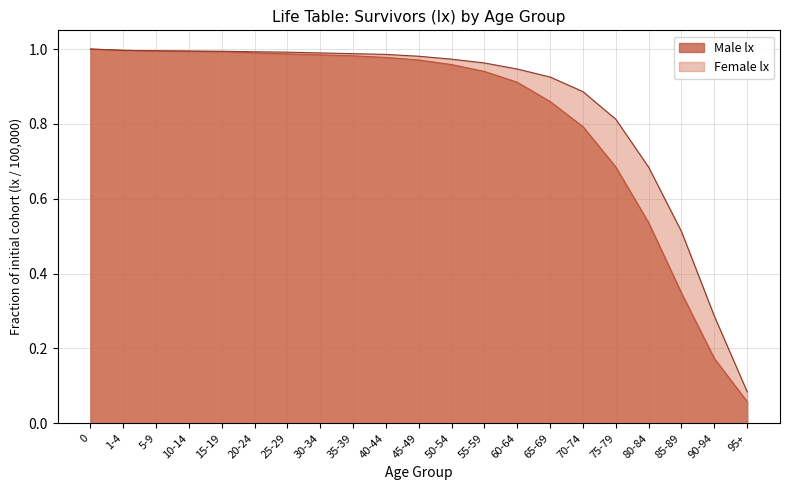

Reading right to left, extract all data points from this chart.

Male lx: 0.1	0.2	0.3	0.5	0.7	0.8	0.9	0.9	0.9	1.0	1.0	1.0	1.0	1.0	1.0	1.0	1.0	1.0	1.0	1.0	1.0
Female lx: 0.1	0.3	0.5	0.7	0.8	0.9	0.9	0.9	1.0	1.0	1.0	1.0	1.0	1.0	1.0	1.0	1.0	1.0	1.0	1.0	1.0